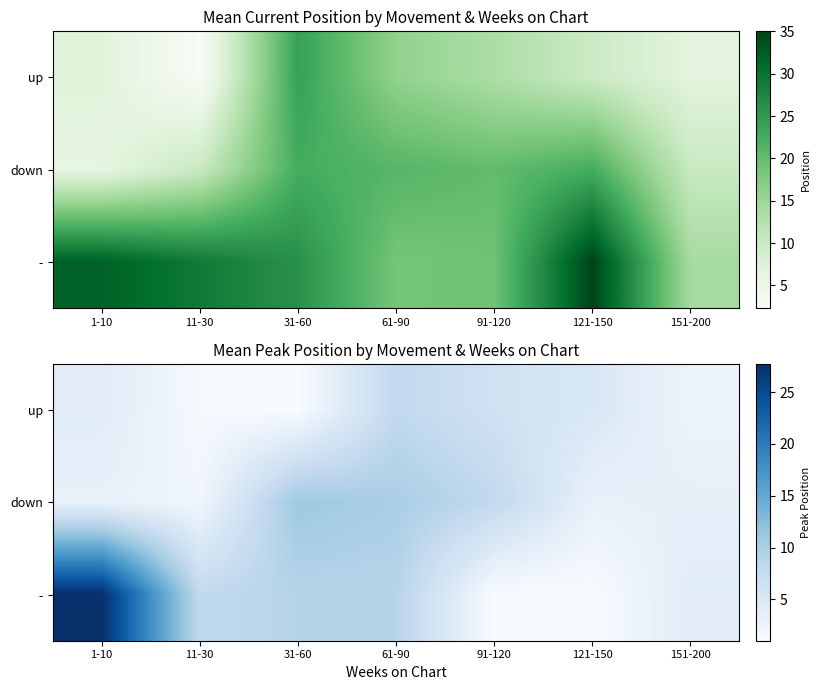

At how many categories does at least one series exceed 26?

1